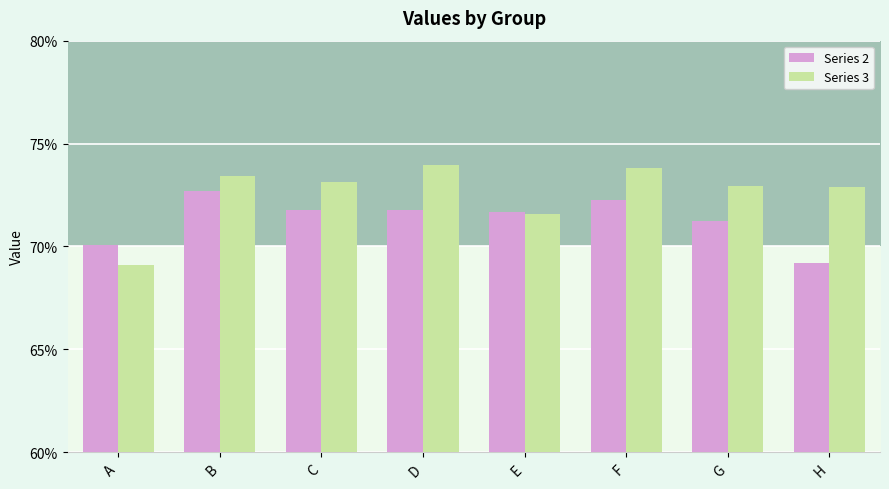

At B, list the series in order from largest to smallest.

Series 3, Series 2